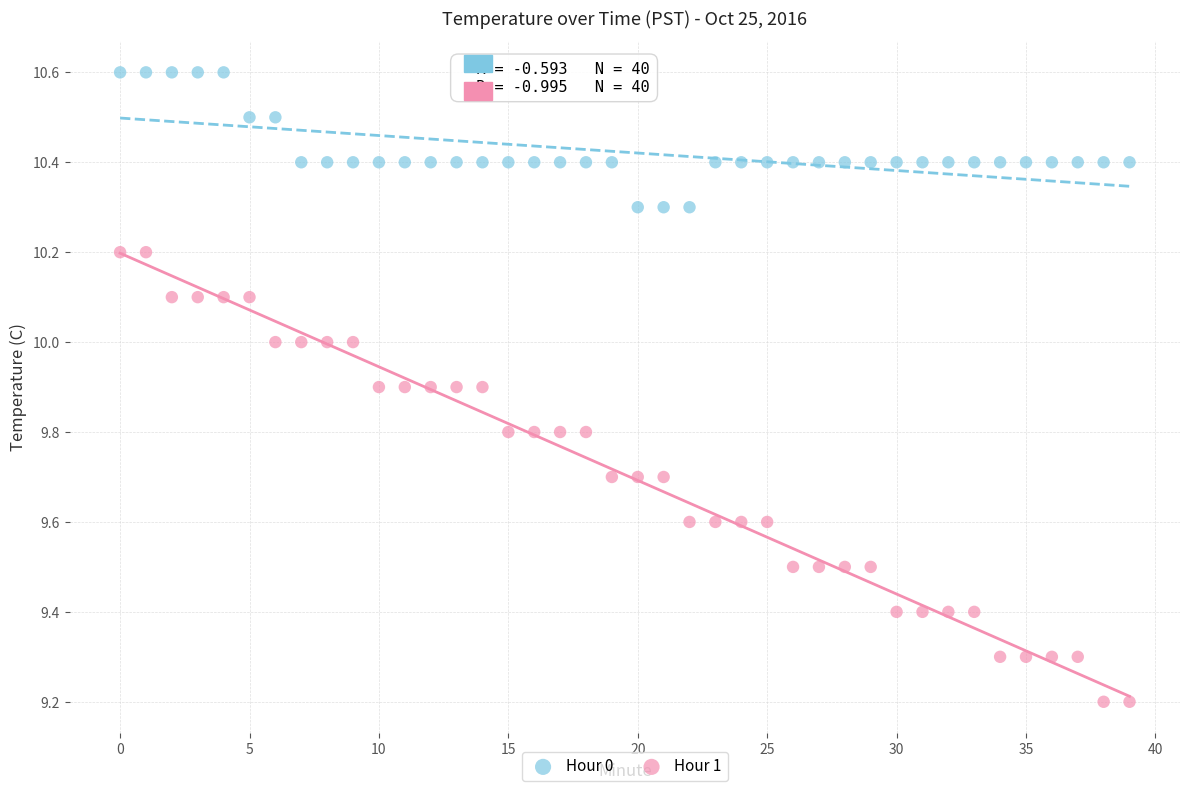

Across all data points, what is the range of Y values (max minus min)?

1.4